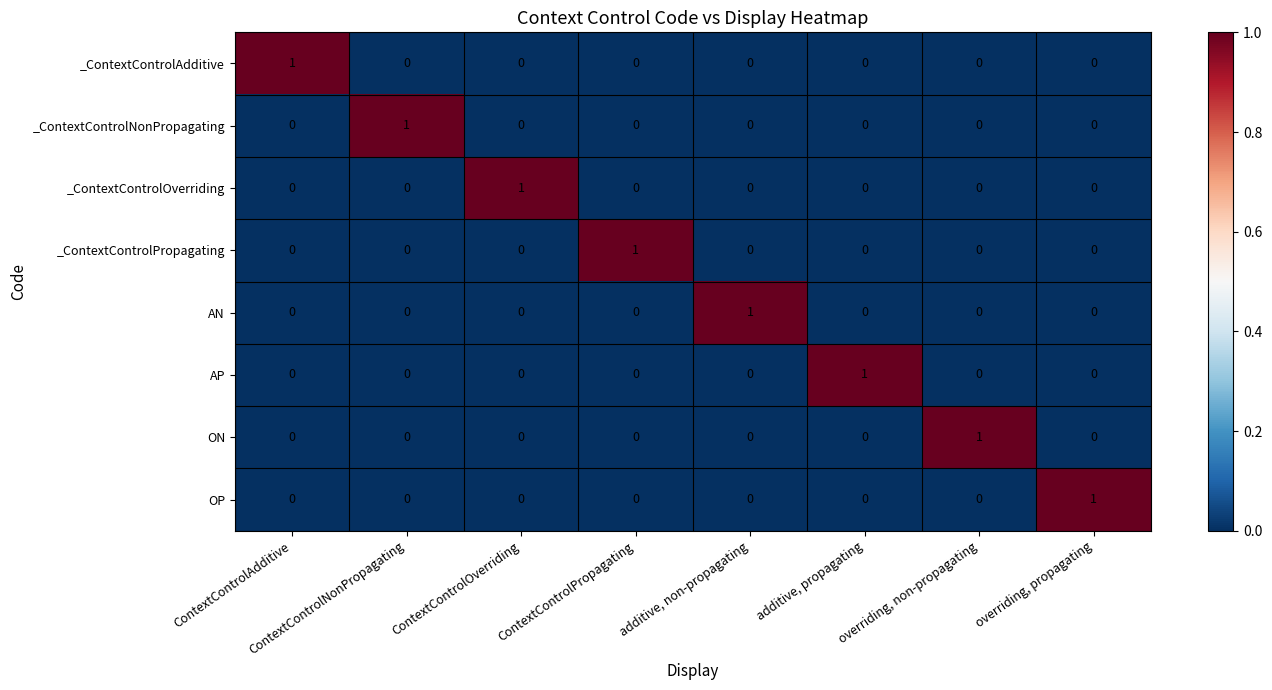

At how many categories does at least one series exceed 0?

8